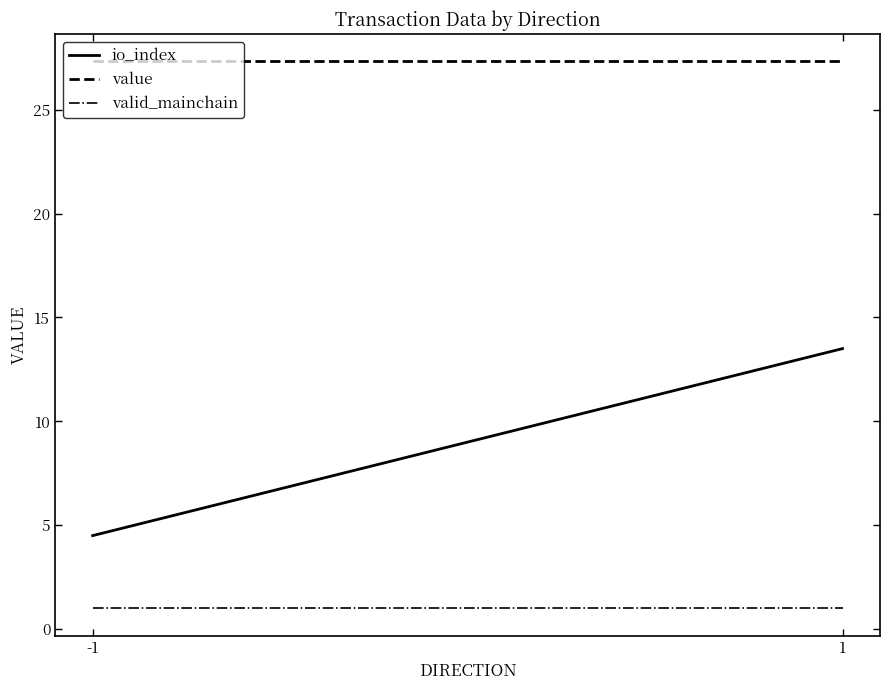

The value of valid_mainchain at 1 is 0.7. True or false?

False